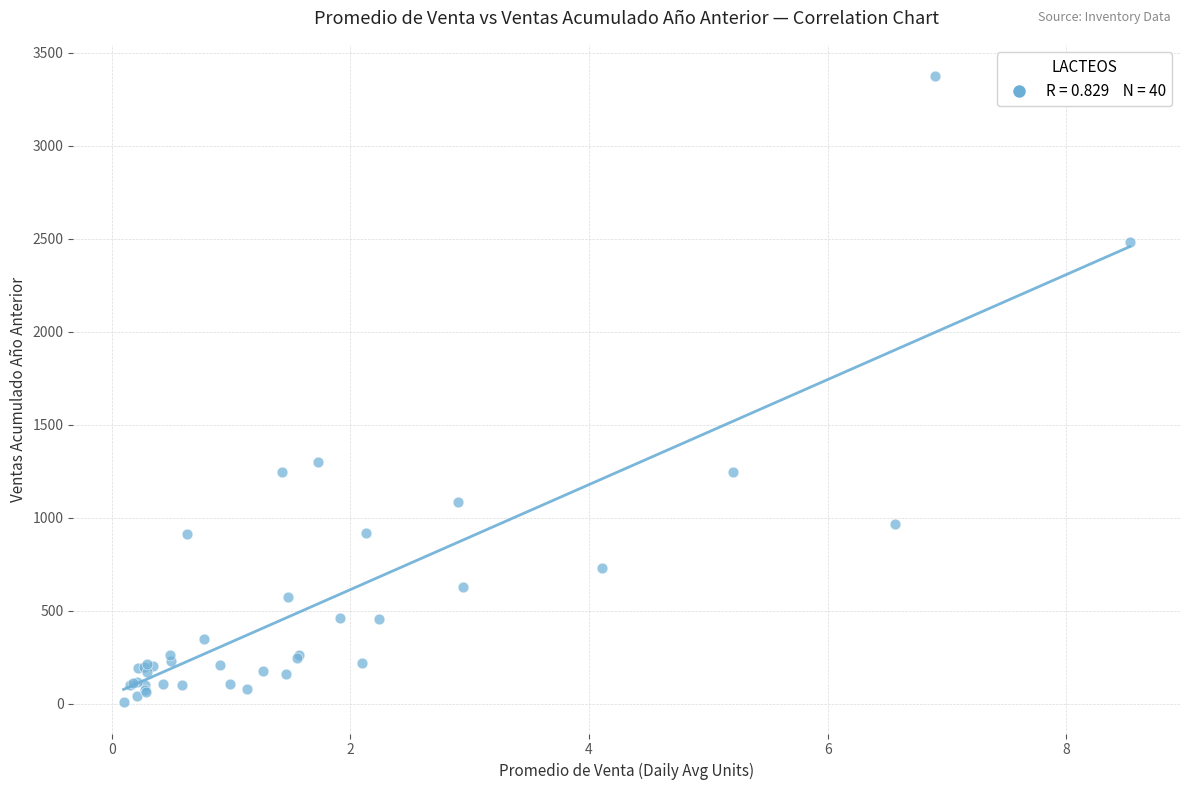

What Y value in the scatter plot is closest to 1691?

1299